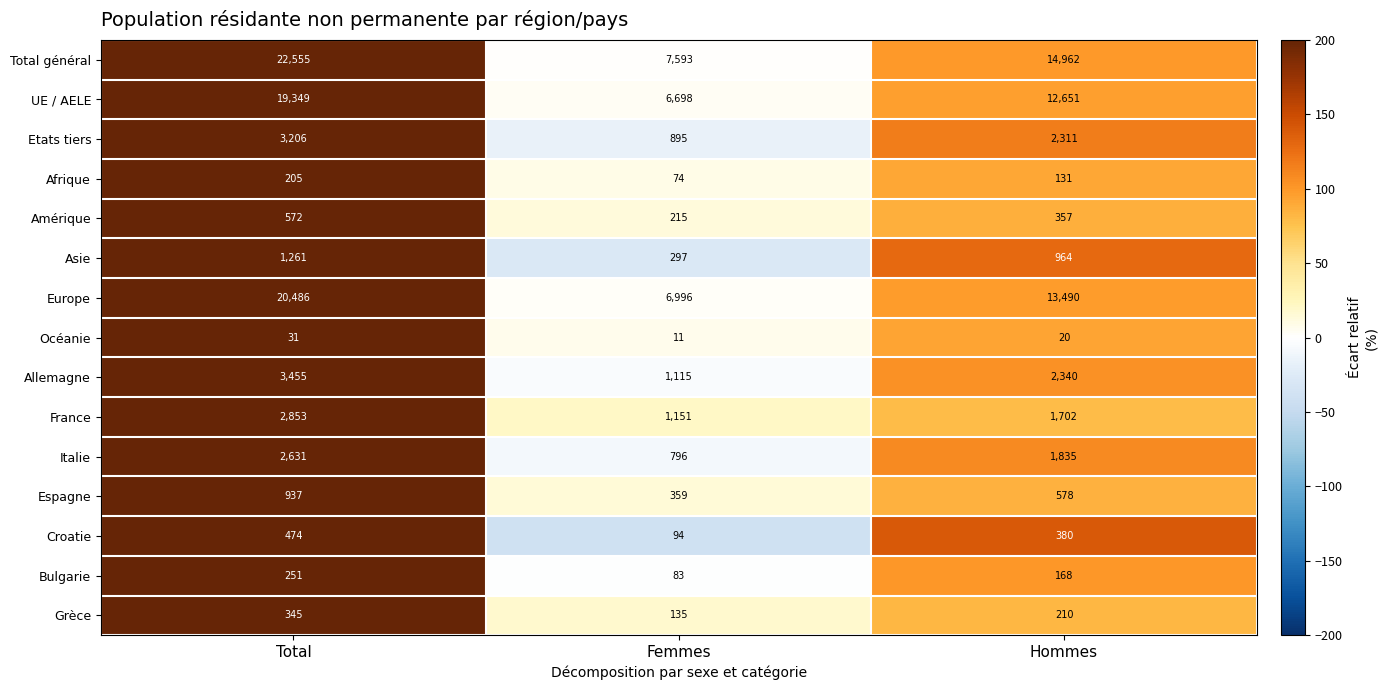

Which series has the widest spread of values?

Total général